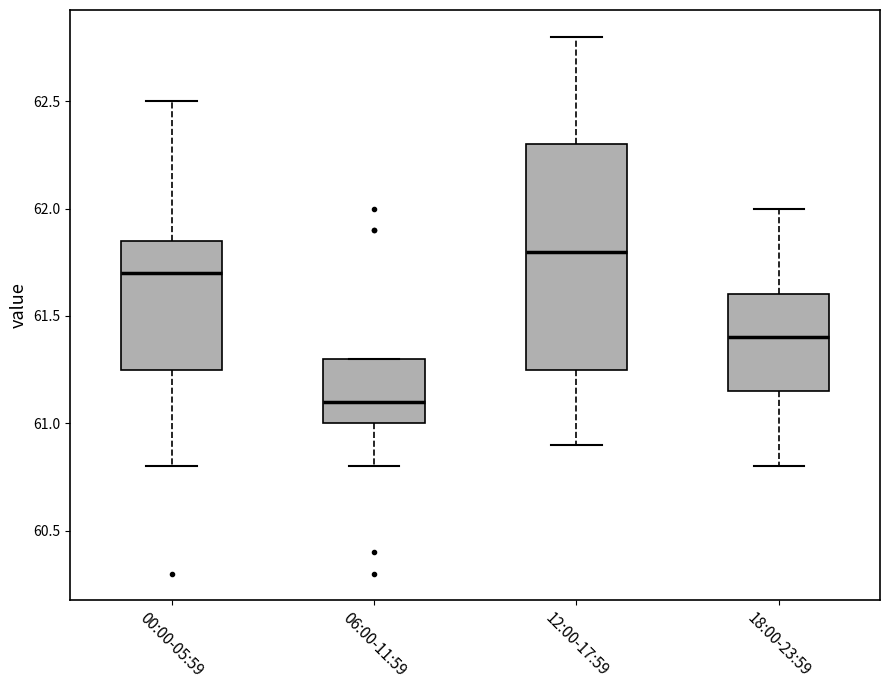

Comparing the boxes themselves (not the whiskers), which one is the tallest?

12:00-17:59